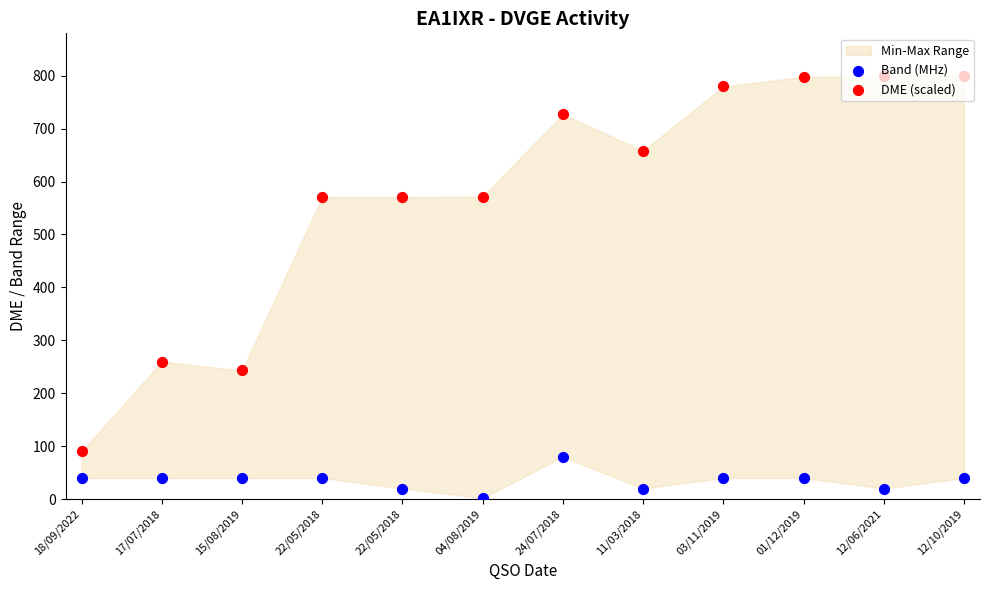

Which series has the largest Y range (max minus min)?

DME (scaled)